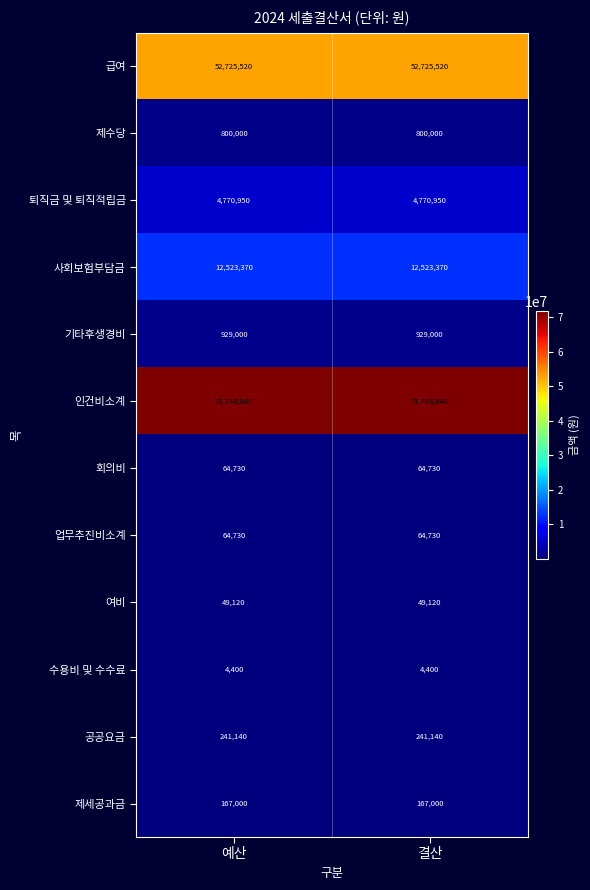

Reading left to right, what are all the values shown in this chart?

급여: 예산=52725520	결산=52725520
제수당: 예산=800000	결산=800000
퇴직금 및 퇴직적립금: 예산=4770950	결산=4770950
사회보험부담금: 예산=12523370	결산=12523370
기타후생경비: 예산=929000	결산=929000
인건비소계: 예산=71748840	결산=71748840
회의비: 예산=64730	결산=64730
업무추진비소계: 예산=64730	결산=64730
여비: 예산=49120	결산=49120
수용비 및 수수료: 예산=4400	결산=4400
공공요금: 예산=241140	결산=241140
제세공과금: 예산=167000	결산=167000